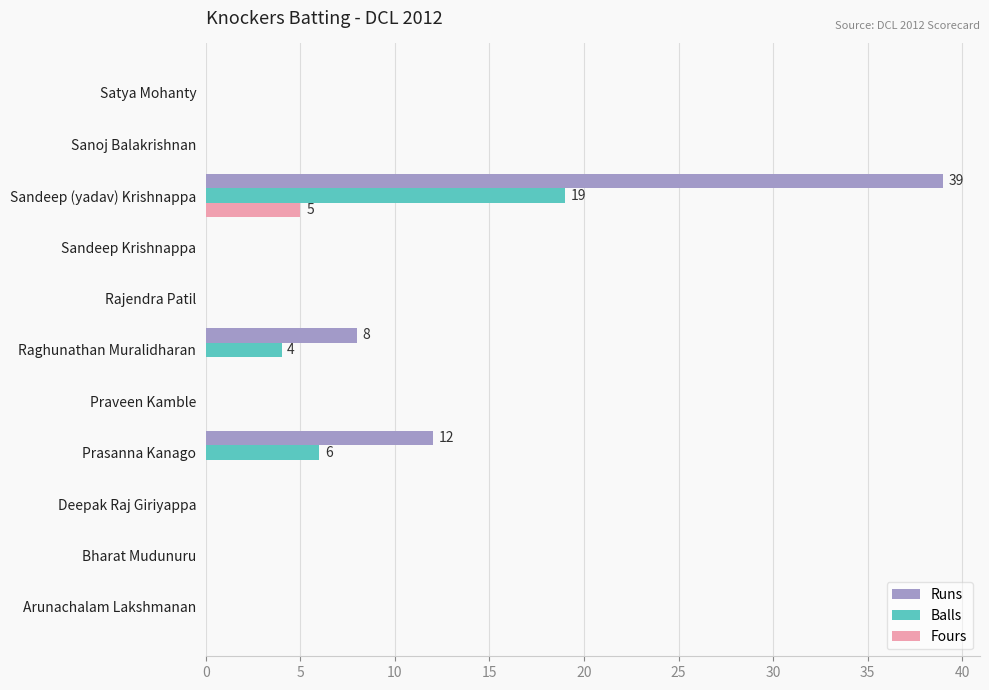

What is the sum of all Fours values?

5